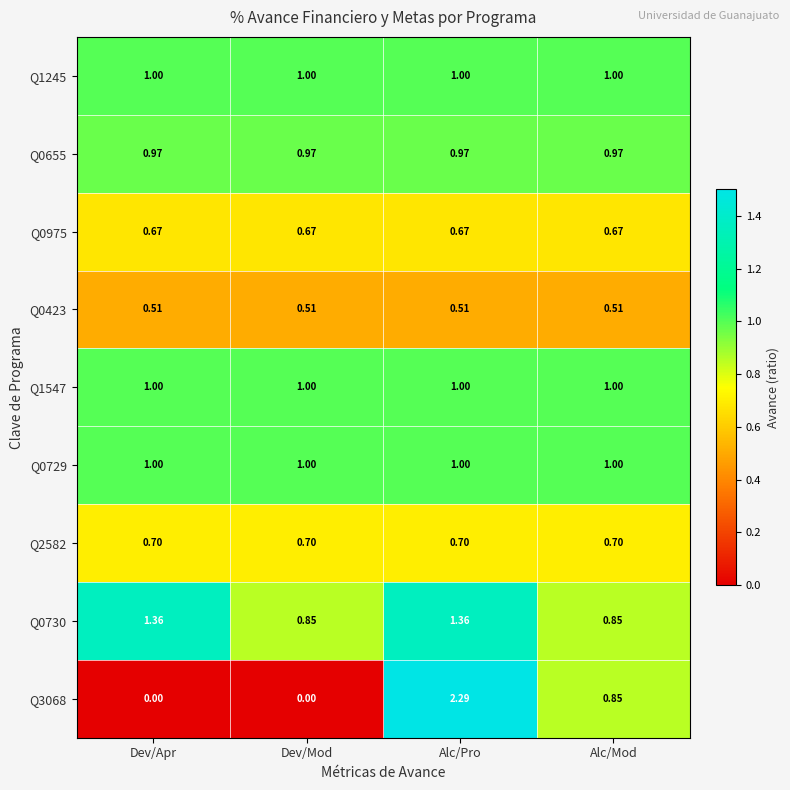

Is the value of Q0423 at Dev/Apr greater than the value of Q0729 at Alc/Pro?

No